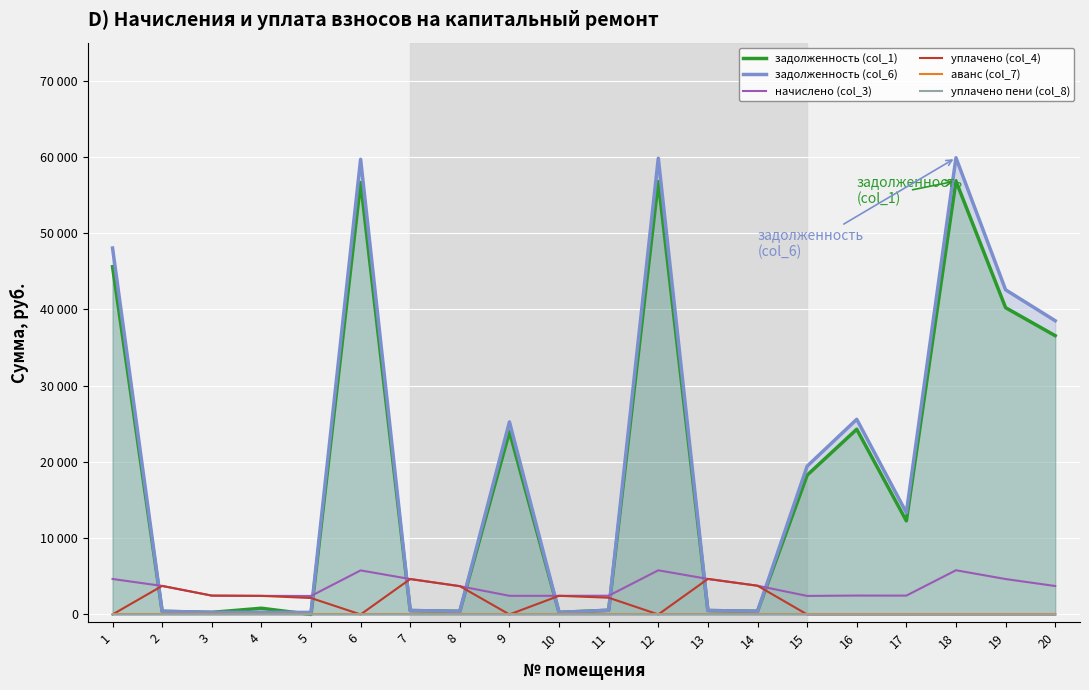

Where is the first local maximum for задолженность (col_6)?

4